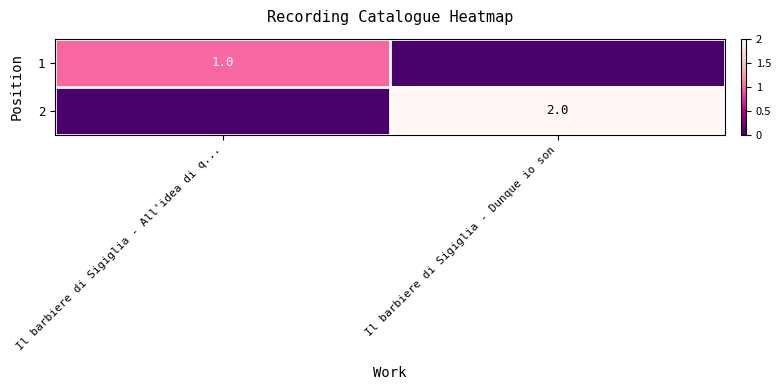

True or false: 1 has a value of 1 at Il barbiere di Sigiglia - All'idea di q....

True